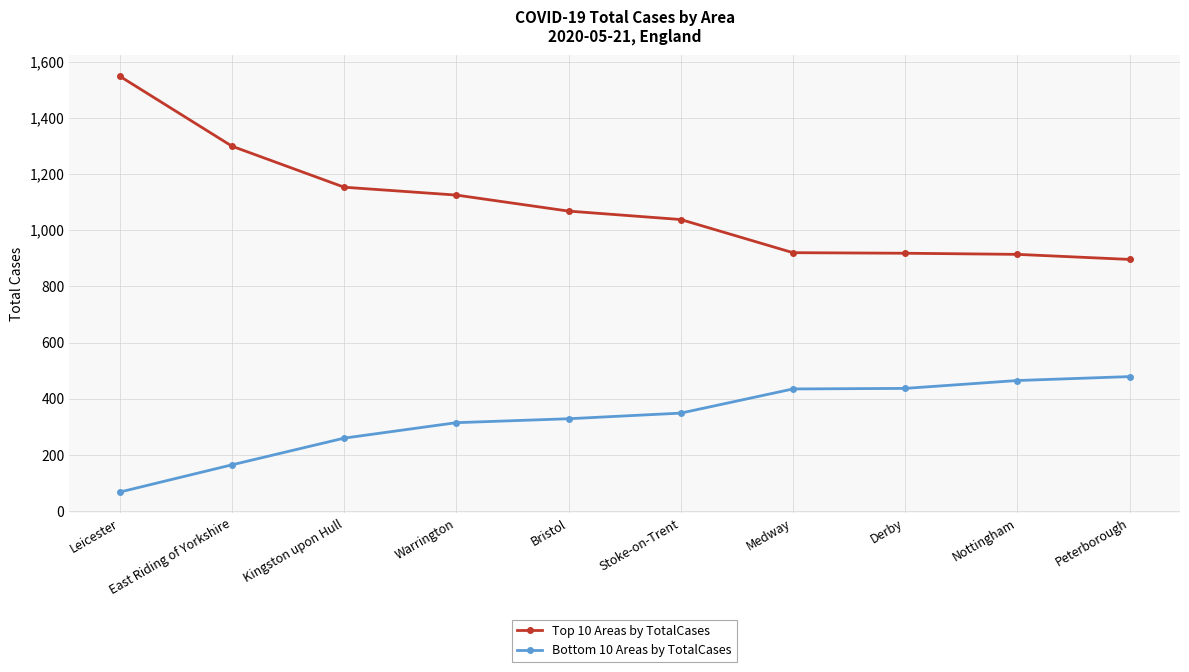

What is the sum of the Top 10 Areas by TotalCases values at East Riding of Yorkshire and Kingston upon Hull?

2452